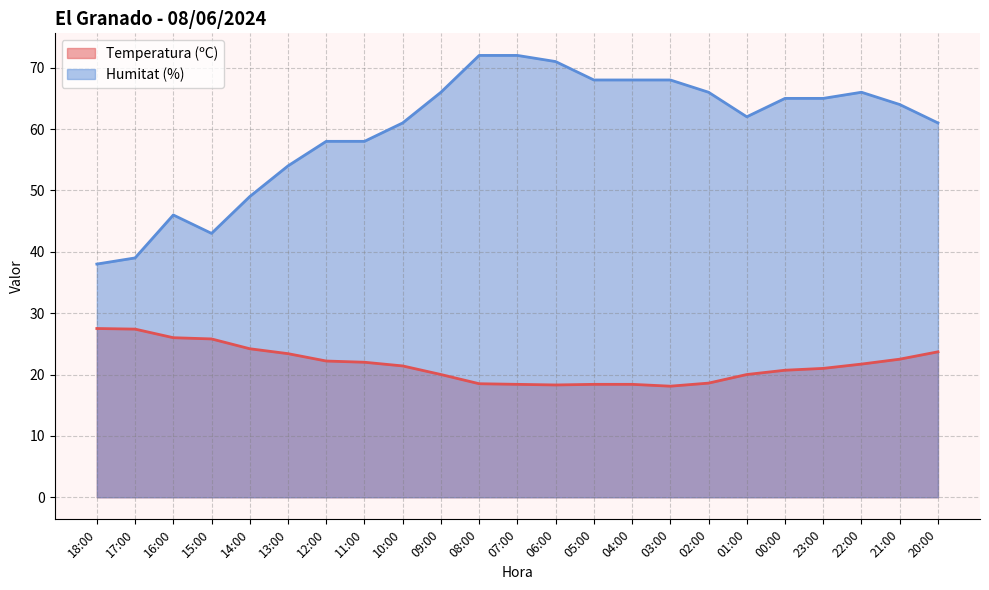

What position from the left is 09:00?

10